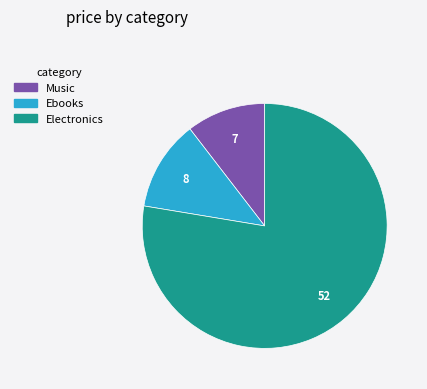

Is there a majority slice in this chart?

Yes